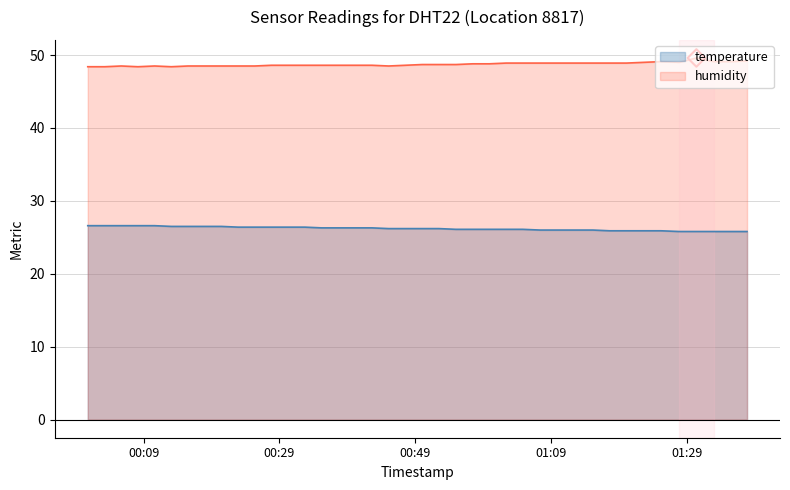

Which series reaches the minimum Y coordinate?

temperature